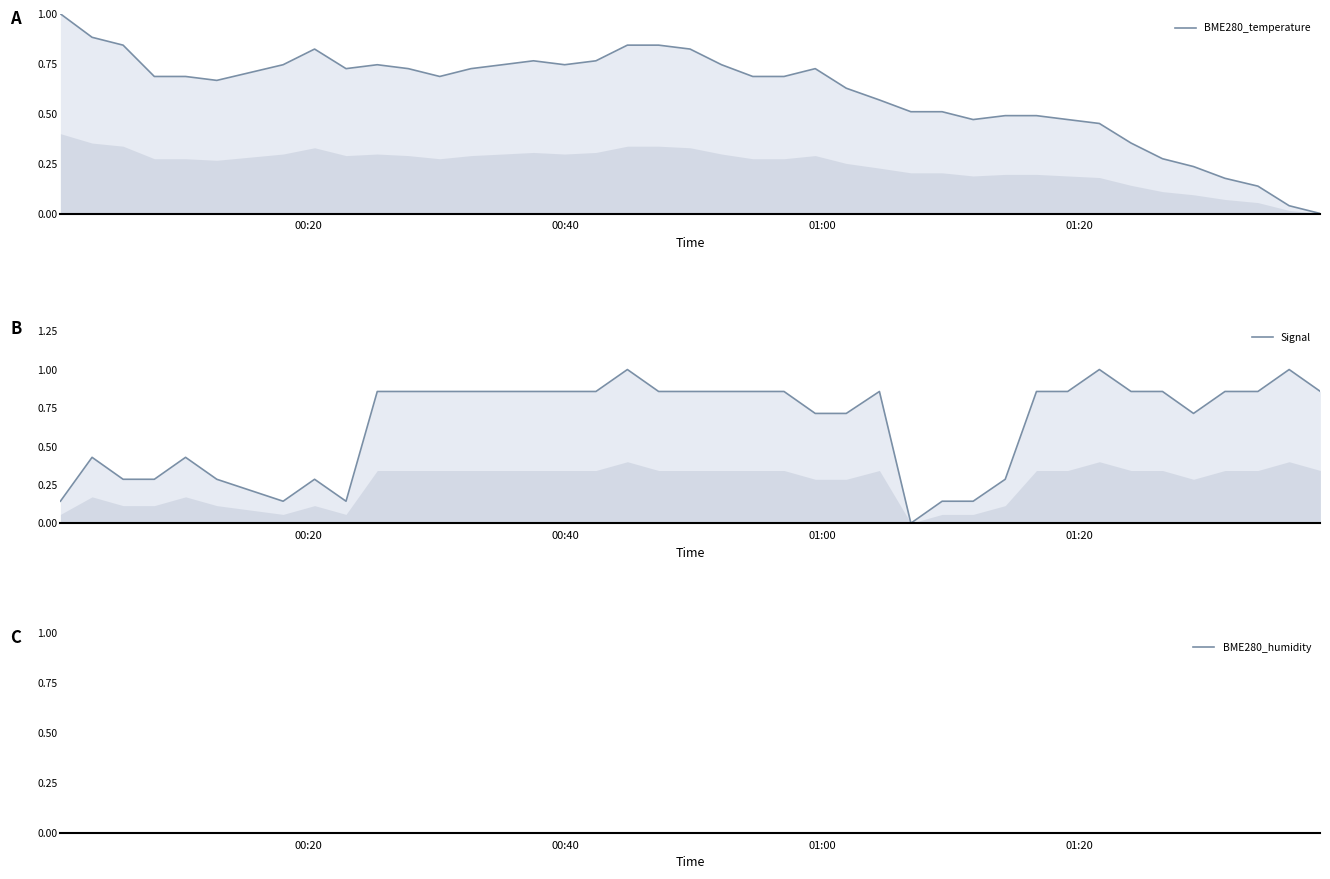

How many values in Signal are above zero?

39